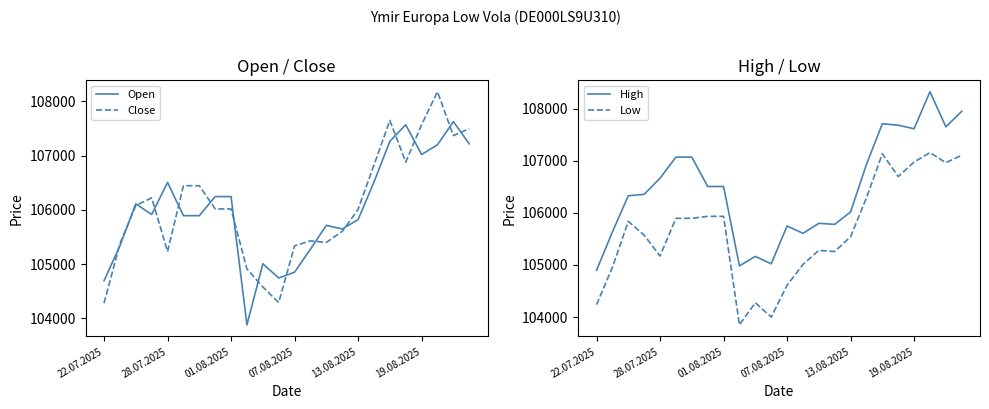

True or false: High and Close intersect in this chart.

False